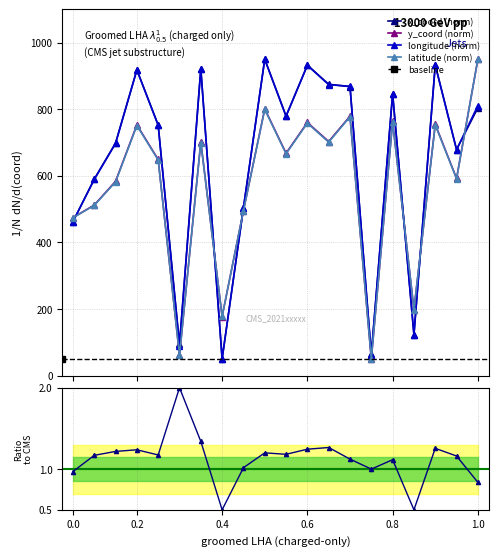

What is the average value of the longitude series?

641.7